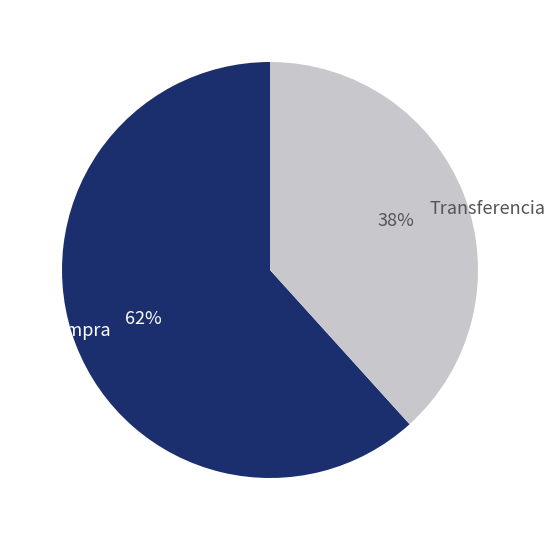

Approximately how many times larger is the value at Compra compared to Transferencia?

1.6